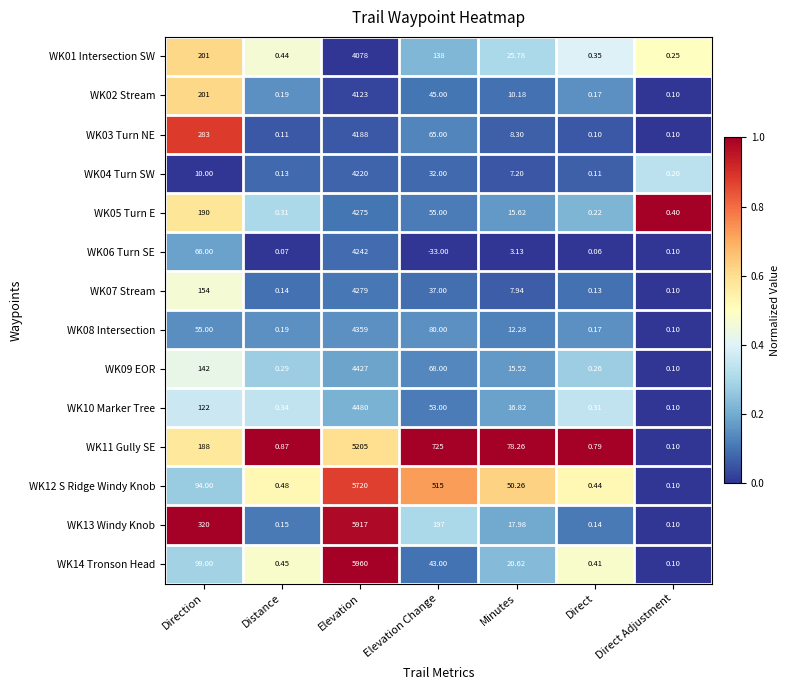

At which label does WK09 EOR reach its minimum?

Direct Adjustment